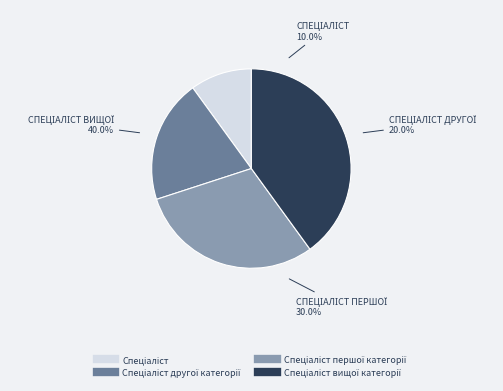

True or false: Спеціаліст першої категорії accounts for 38% of the total.

False